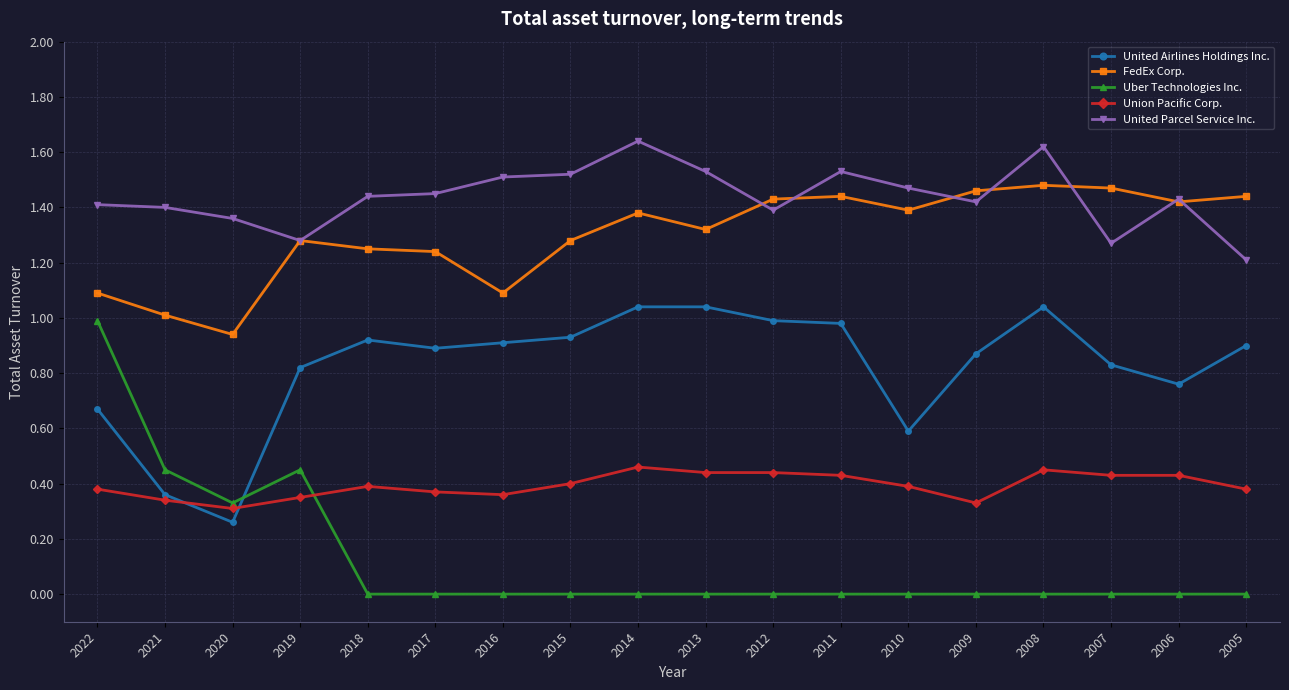

Which category has the lowest value in the United Airlines Holdings Inc. series?

2020